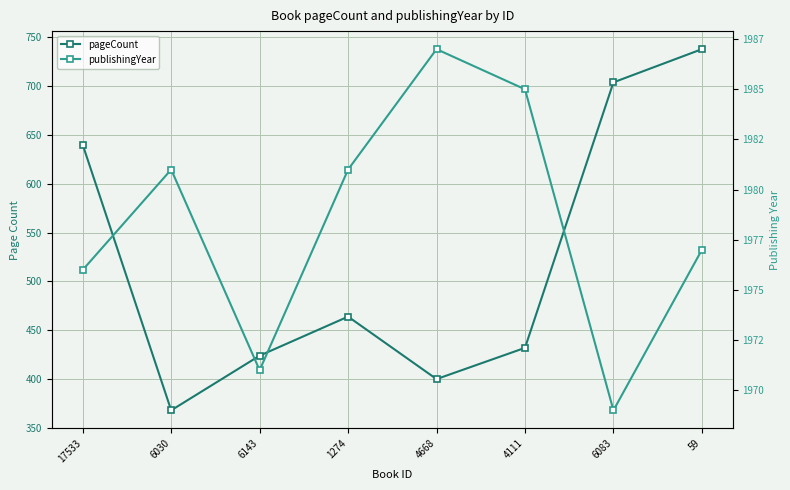

Reading left to right, list all the values displayed in this chart.

pageCount: 17533=640	6030=368	6143=424	1274=464	4668=400	4111=432	6083=704	59=738
publishingYear: 17533=1976	6030=1981	6143=1971	1274=1981	4668=1987	4111=1985	6083=1969	59=1977